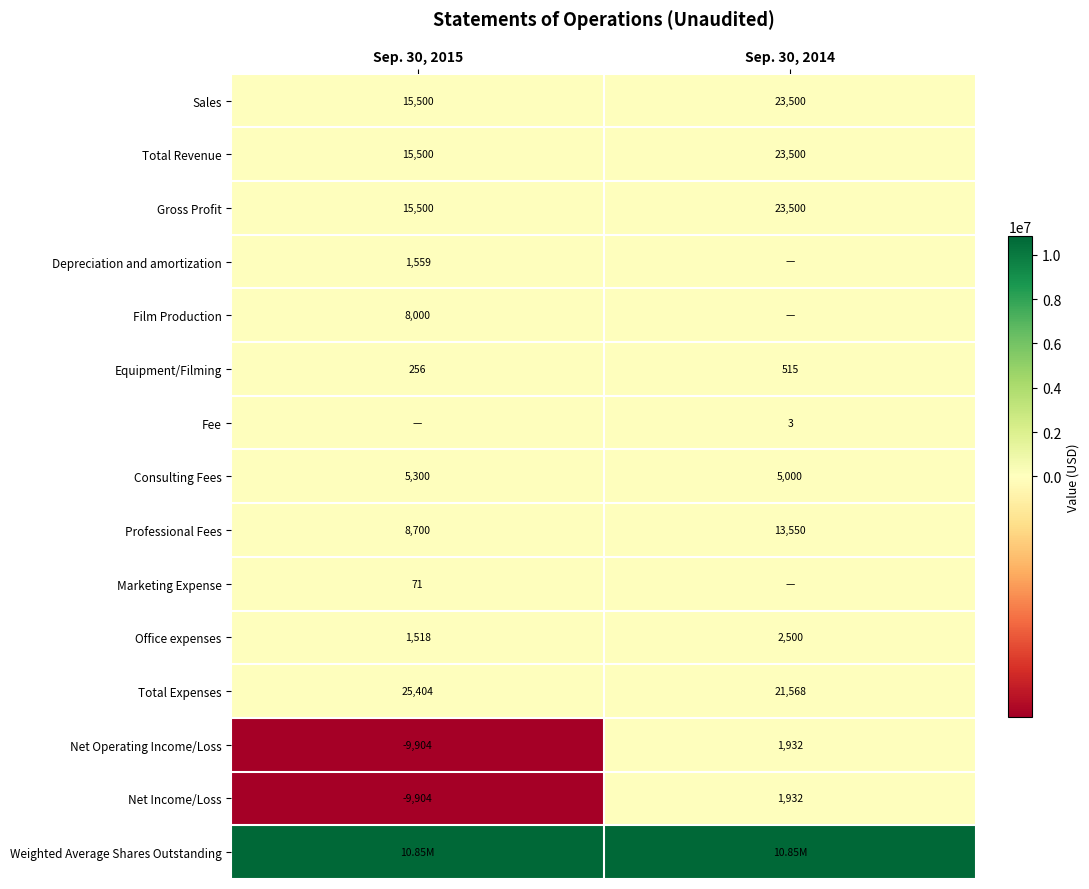

What is the difference between the maximum and minimum values in the Sales series?

8000